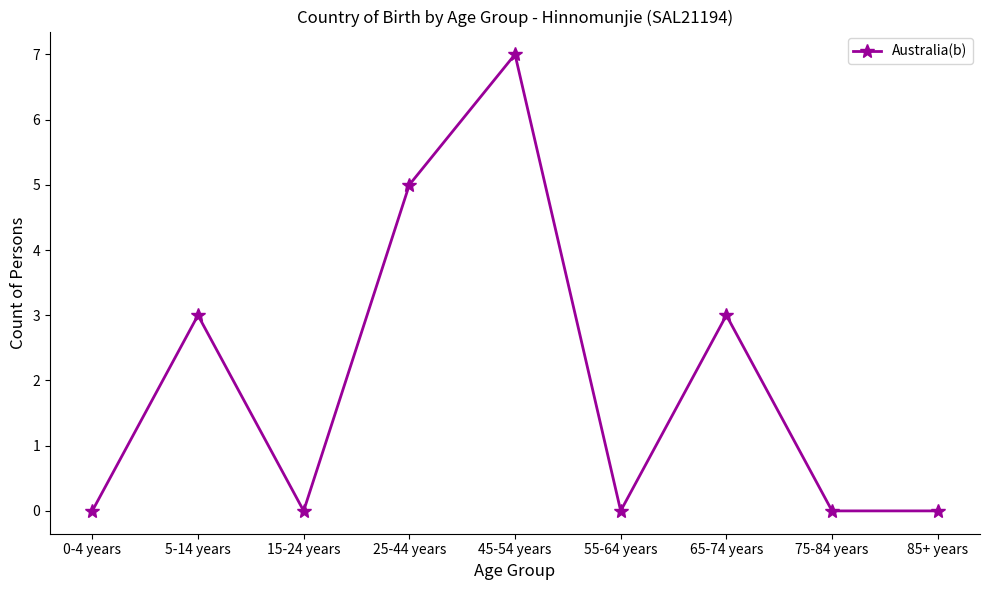

What is the difference between the maximum and second lowest values?

7